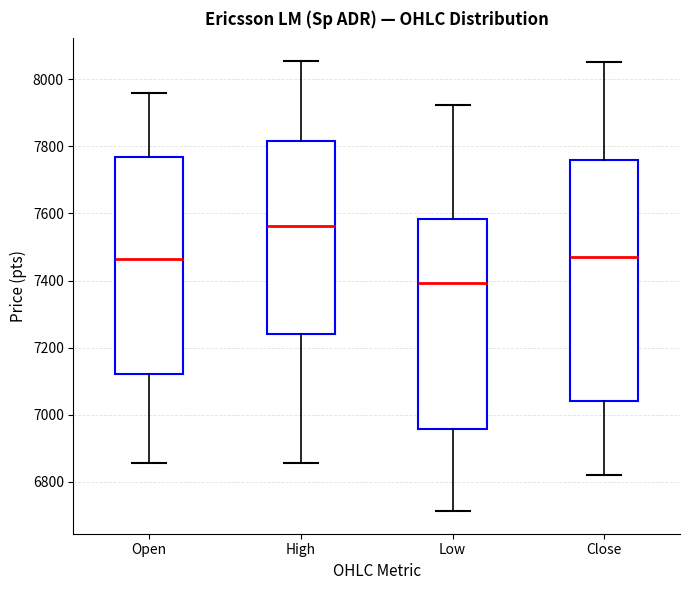

Which box is the tallest, from its lower edge to its upper edge?

Close